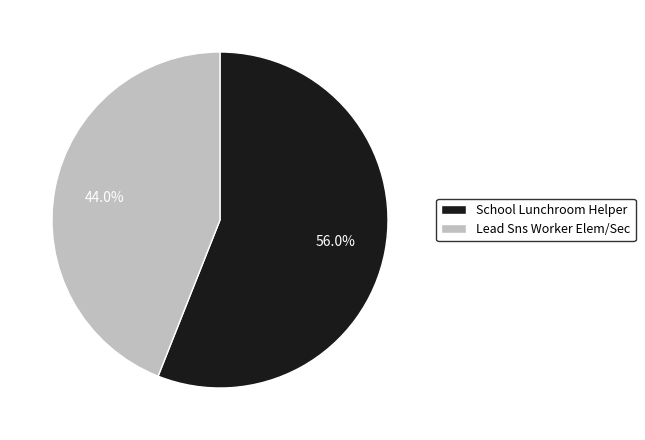

What portion of the pie excludes School Lunchroom Helper?

44.0%